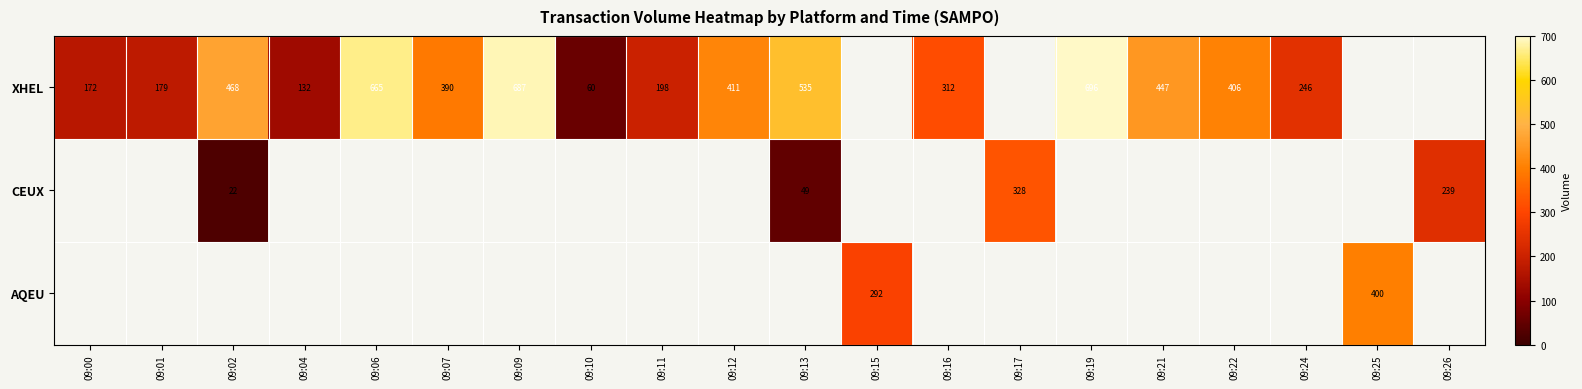

What is the difference between the XHEL values at 09:21 and 09:04?

315